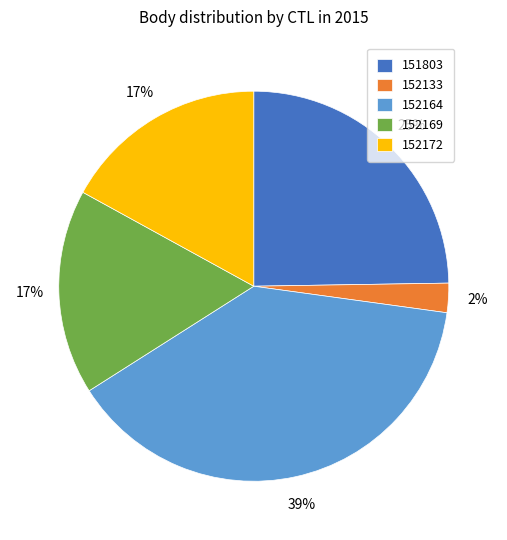

Which slice is the smallest?

152133